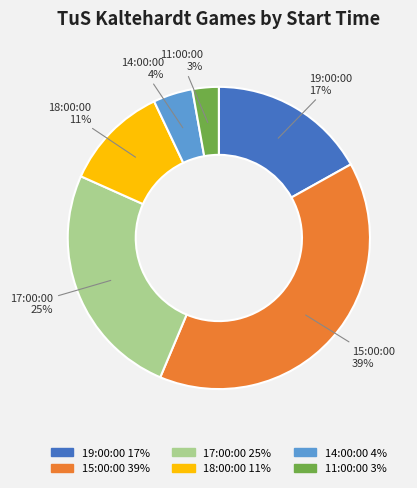

Which category has the biggest portion of the pie?

15:00:00